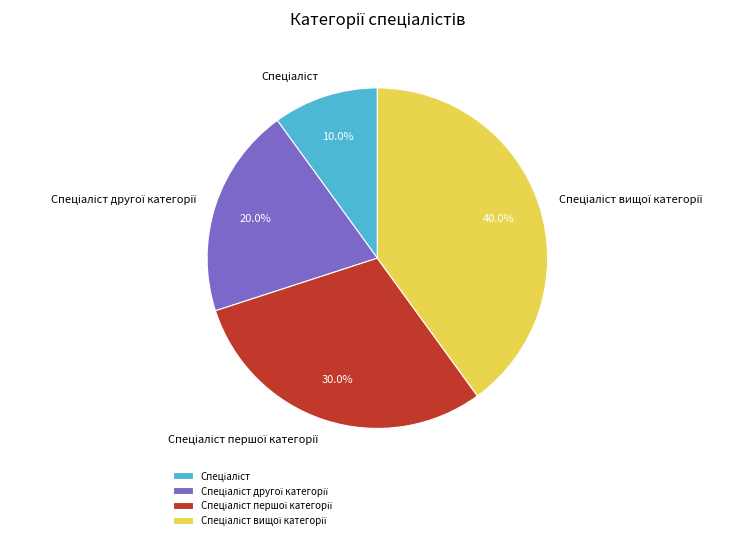

Does any single category account for the majority?

No